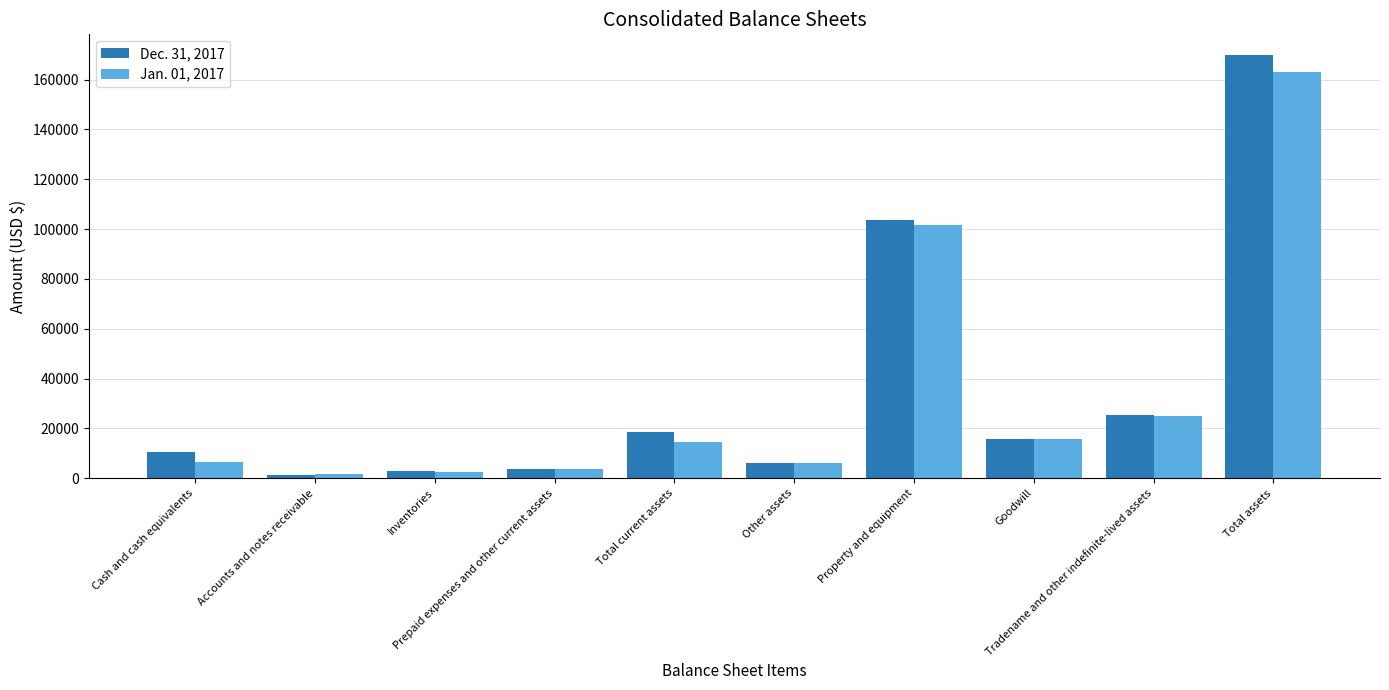

What is the total value across all series at Inventories?

5342